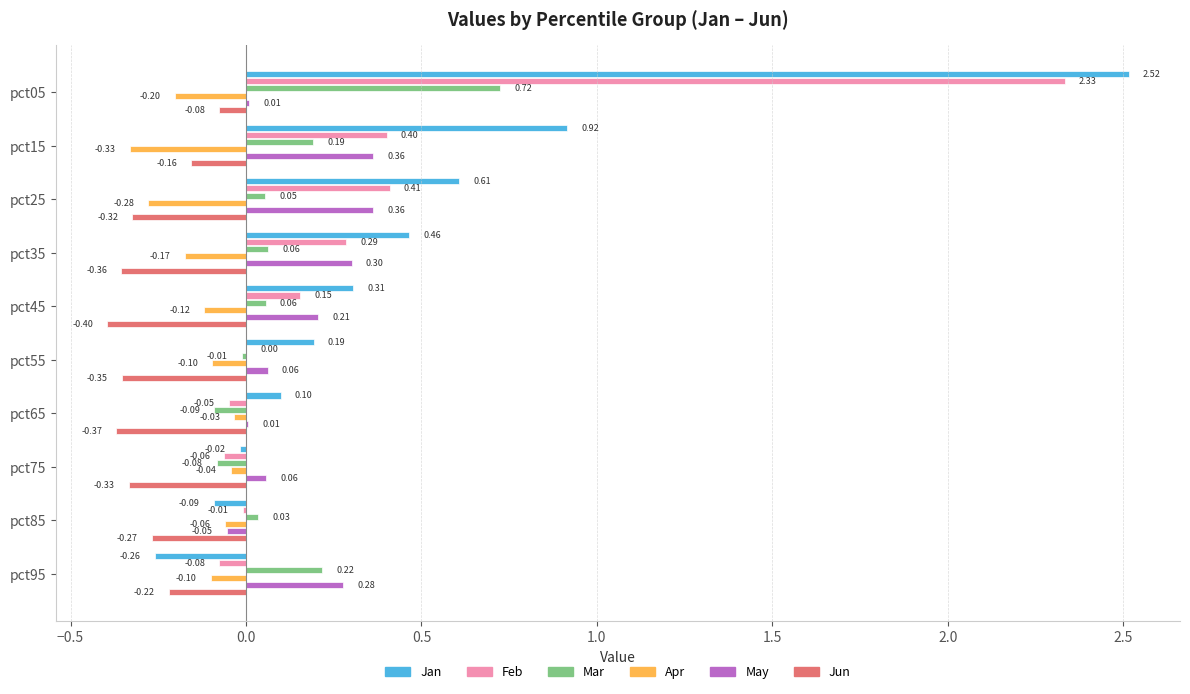

What is the sum of all Apr values?

-1.4